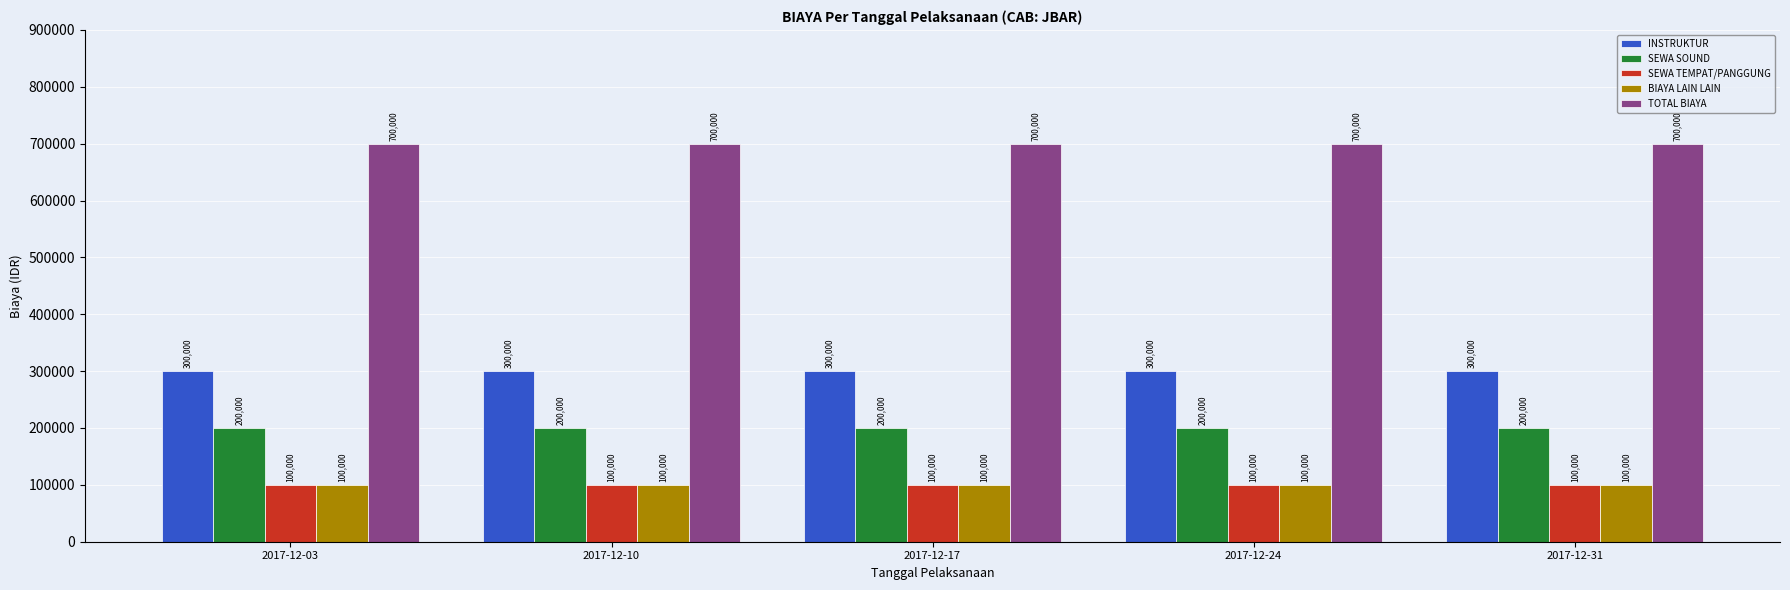

True or false: INSTRUKTUR has a value of 300000 at 2017-12-31.

True